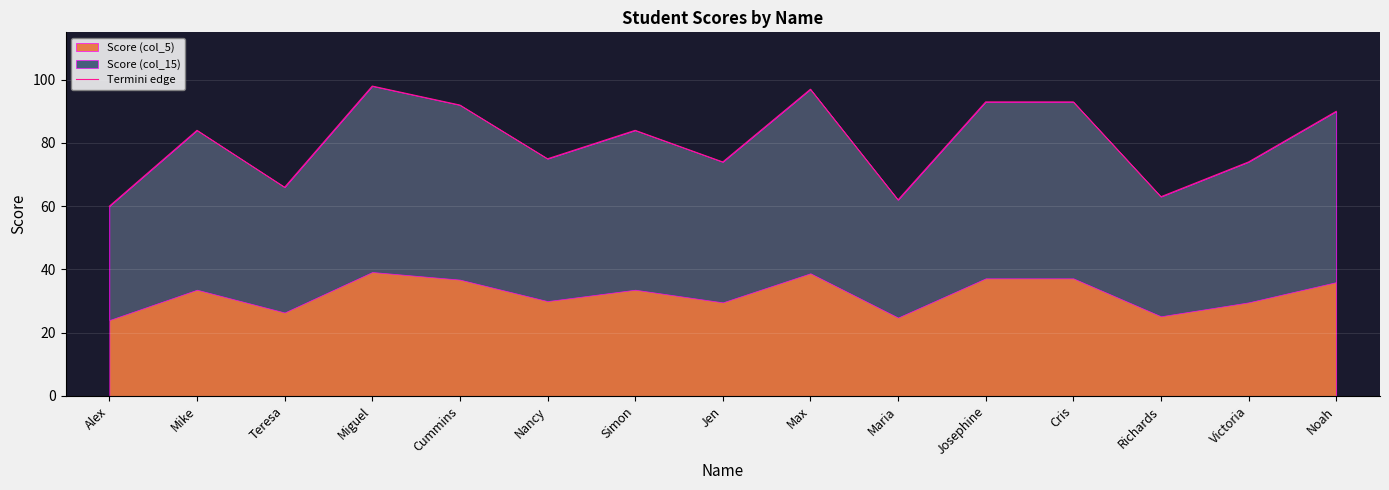

At which category does the data reach its first local valley?

Teresa